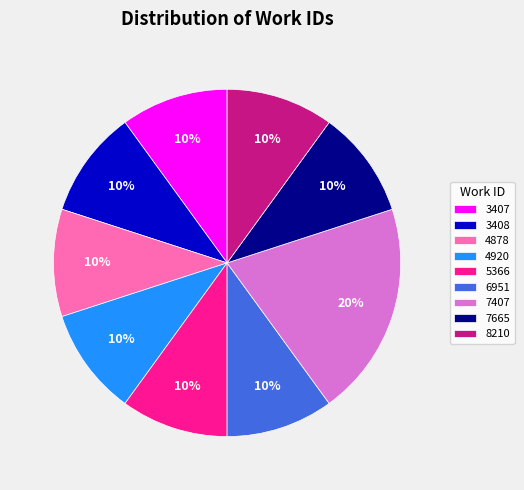

How many slices are in this pie chart?

9